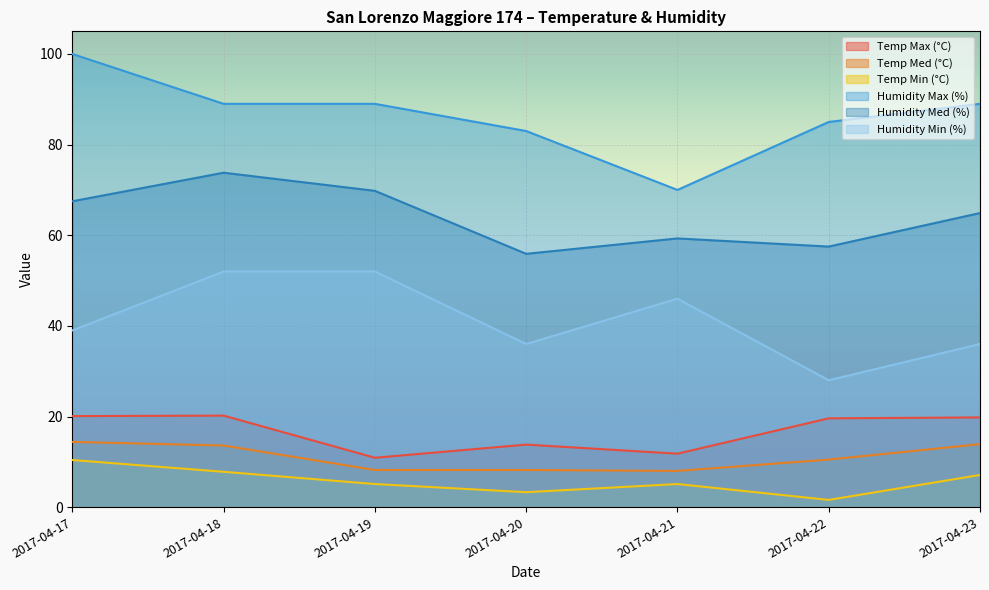

What is the maximum value for Humidity Max (%)?

100.0